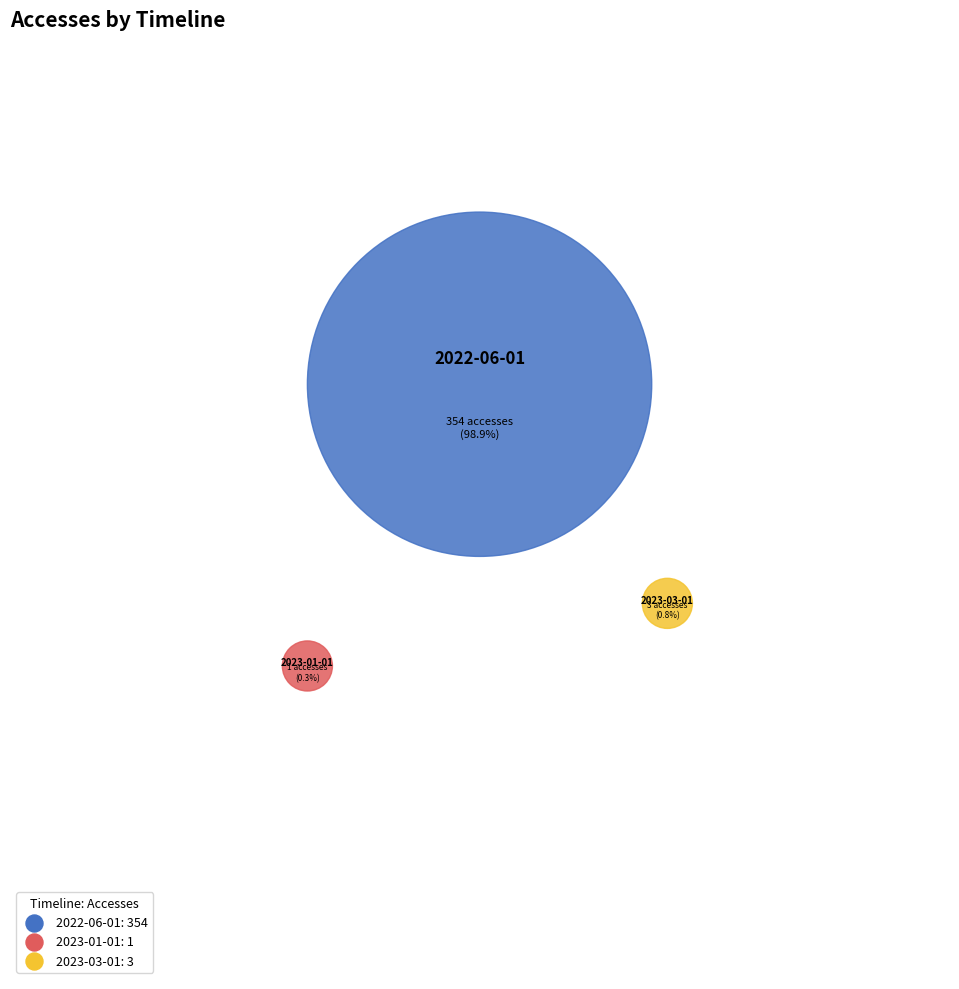

Count the number of slices in the pie.

3